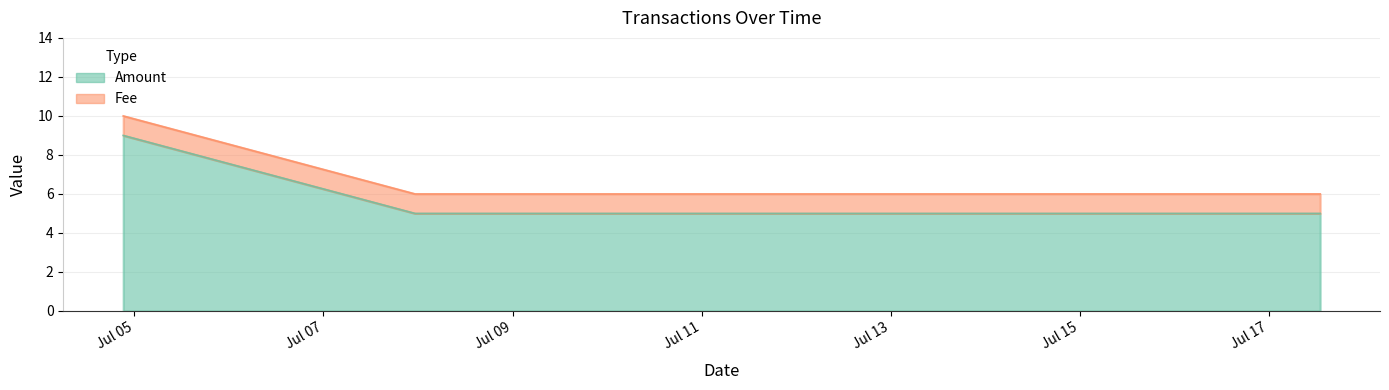

At which label is the value closest to 7?

2017-07-04 21:07:58